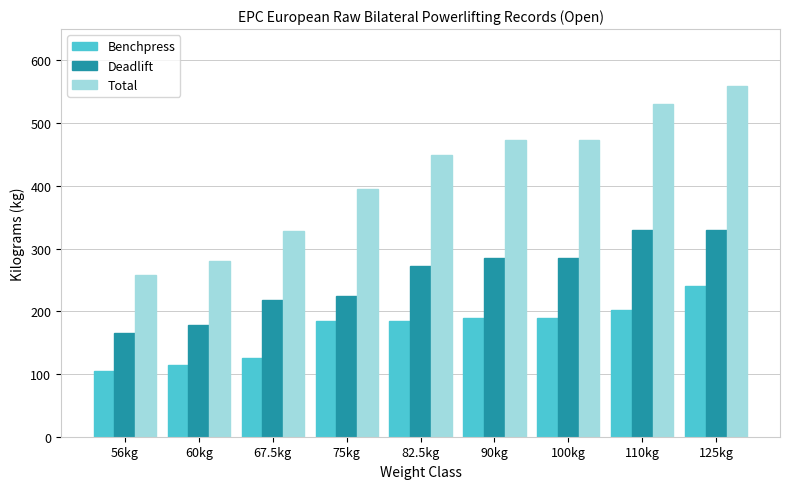

Rank the series at 90kg from lowest to highest value.

Benchpress, Deadlift, Total